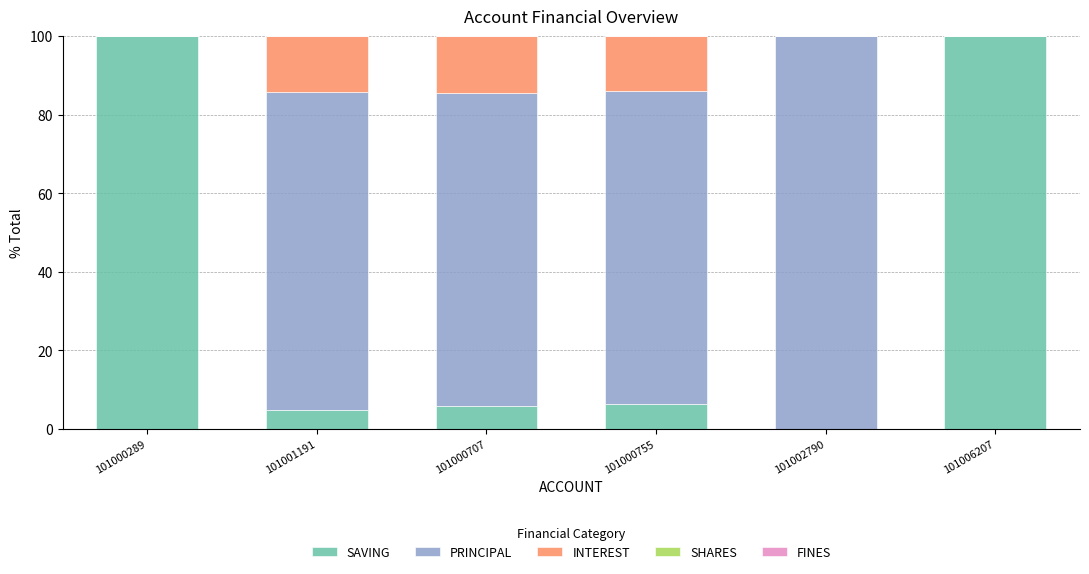

What is the total value across all series at 101000707?

100.0